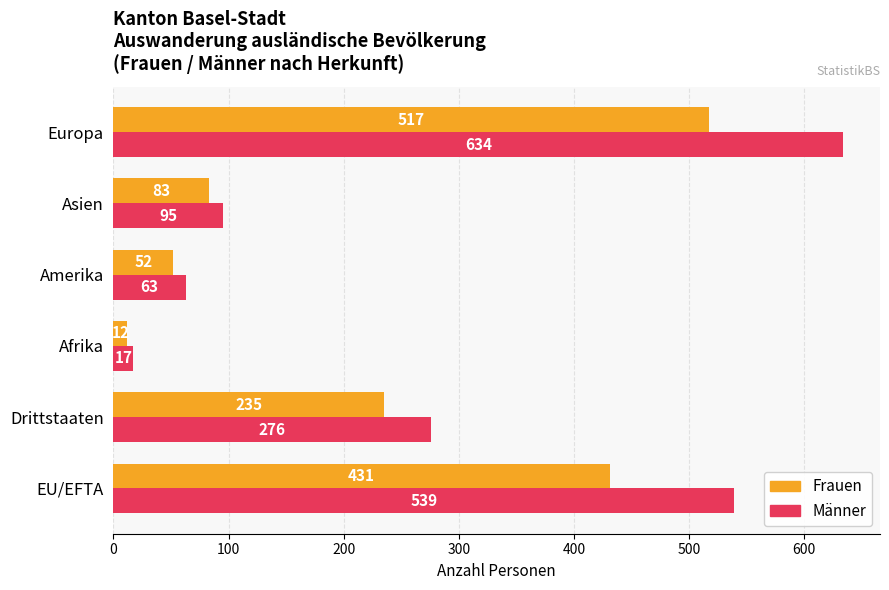

Which series has the widest spread of values?

Männer